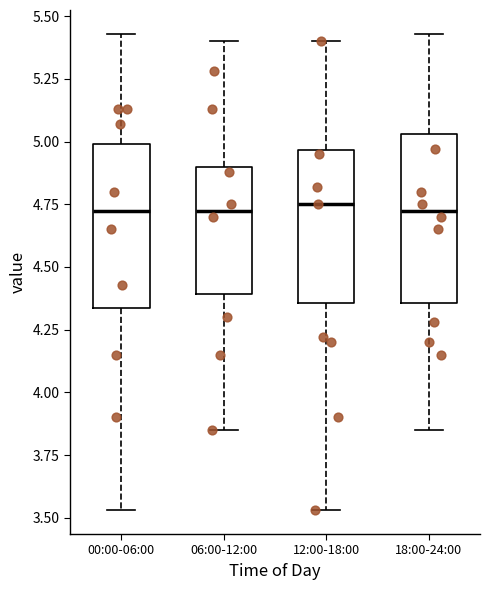

Reading left to right, read every box against the y-axis: the position of its median line, the range the box covers, and the ends of its whiskers. The values are not printed on the chart, so give them approximately, as read against the axis.

00:00-06:00: median 4.75, box 4.35 to 5.00, whiskers 3.55 to 5.45
06:00-12:00: median 4.75, box 4.40 to 4.90, whiskers 3.85 to 5.40
12:00-18:00: median 4.75, box 4.35 to 4.95, whiskers 3.55 to 5.40
18:00-24:00: median 4.75, box 4.35 to 5.05, whiskers 3.85 to 5.45